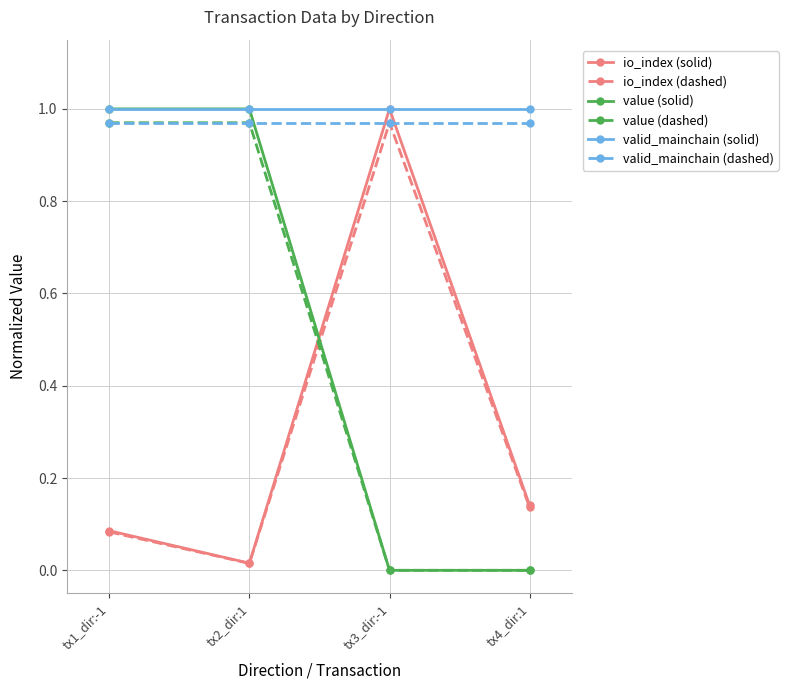

True or false: valid_mainchain (dashed) has a value of 0.3 at tx3_dir:-1.

False